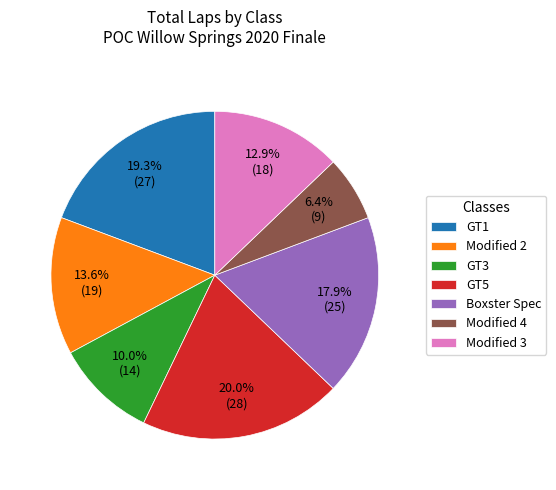

Rank the categories by value from highest to lowest.

GT5, GT1, Boxster Spec, Modified 2, Modified 3, GT3, Modified 4